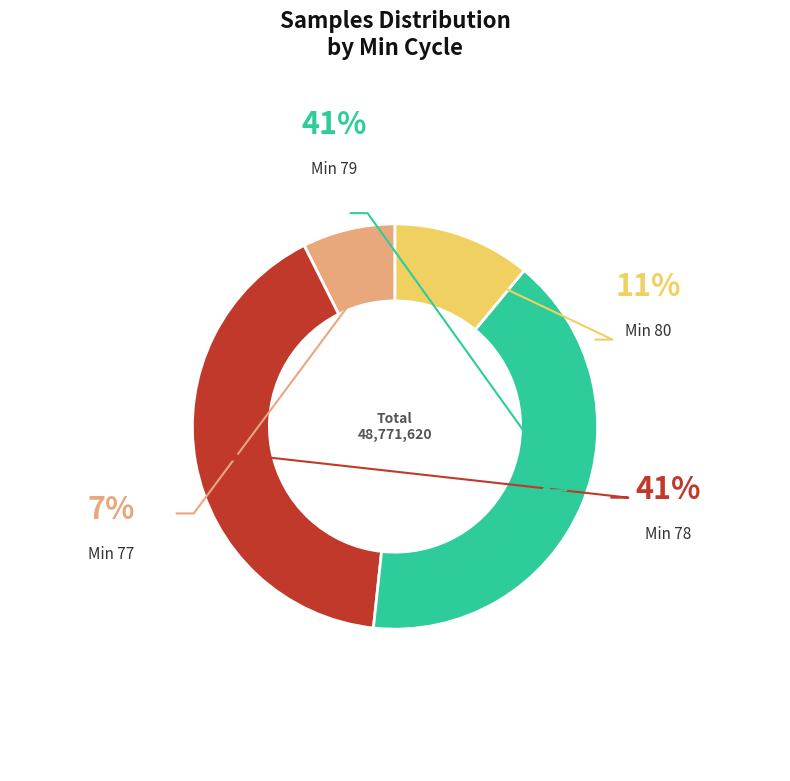

Does any single category account for the majority?

No